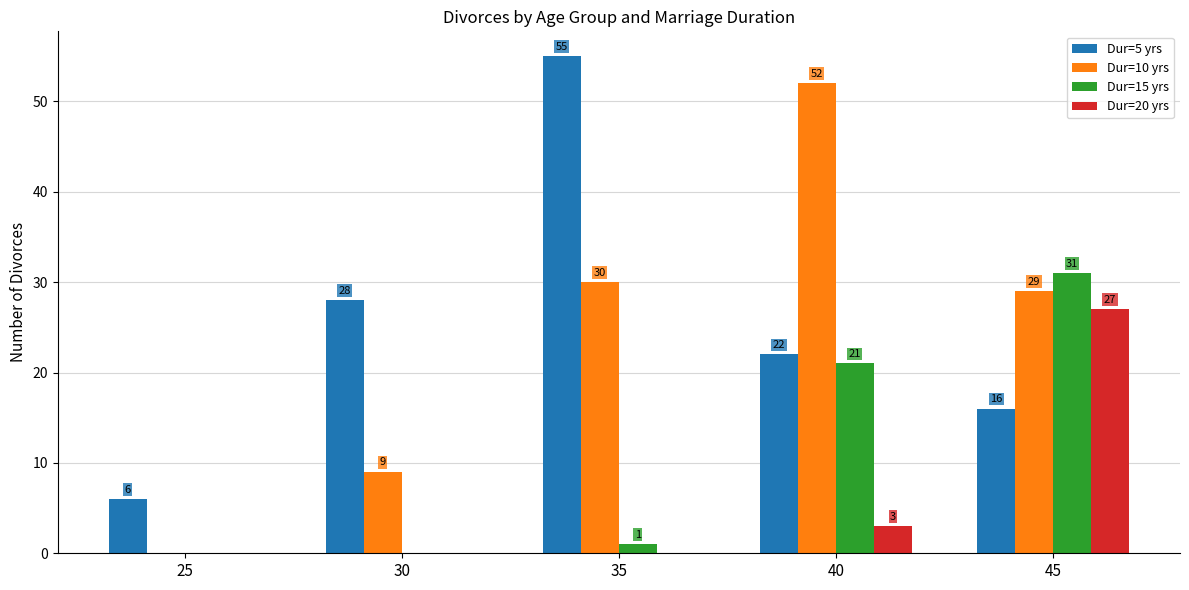

Count the number of data series in this chart.

4